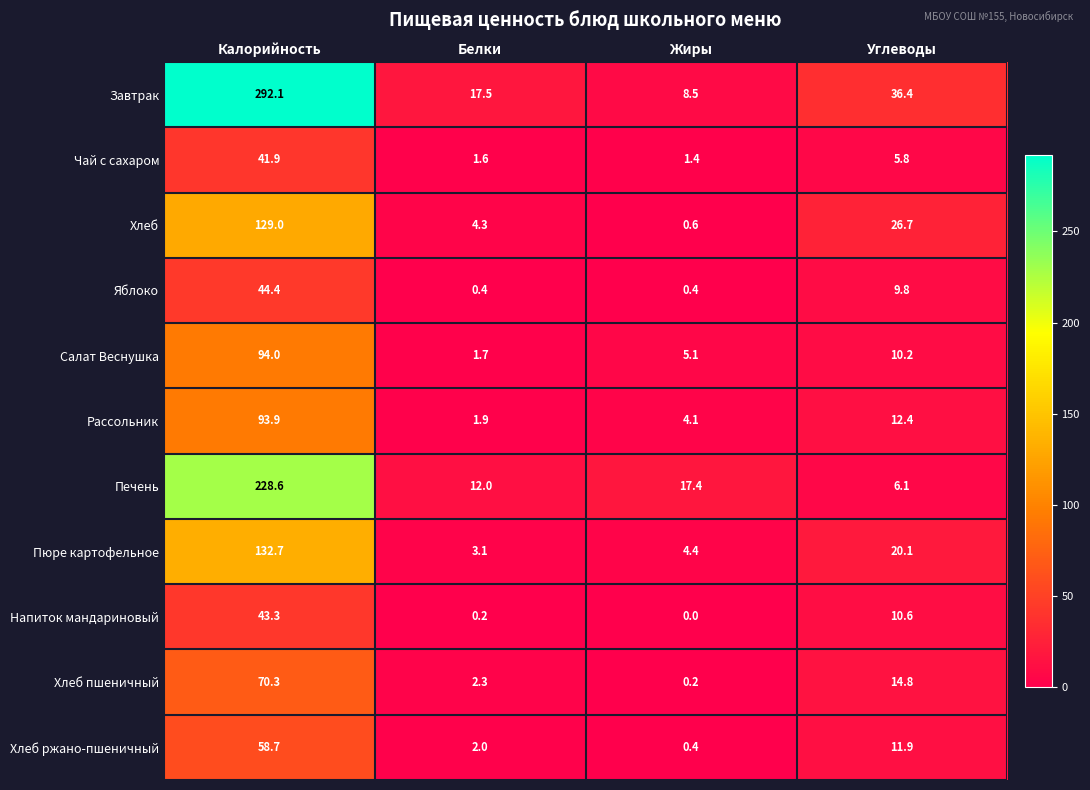

At which label does Завтрак first exceed 36?

Калорийность